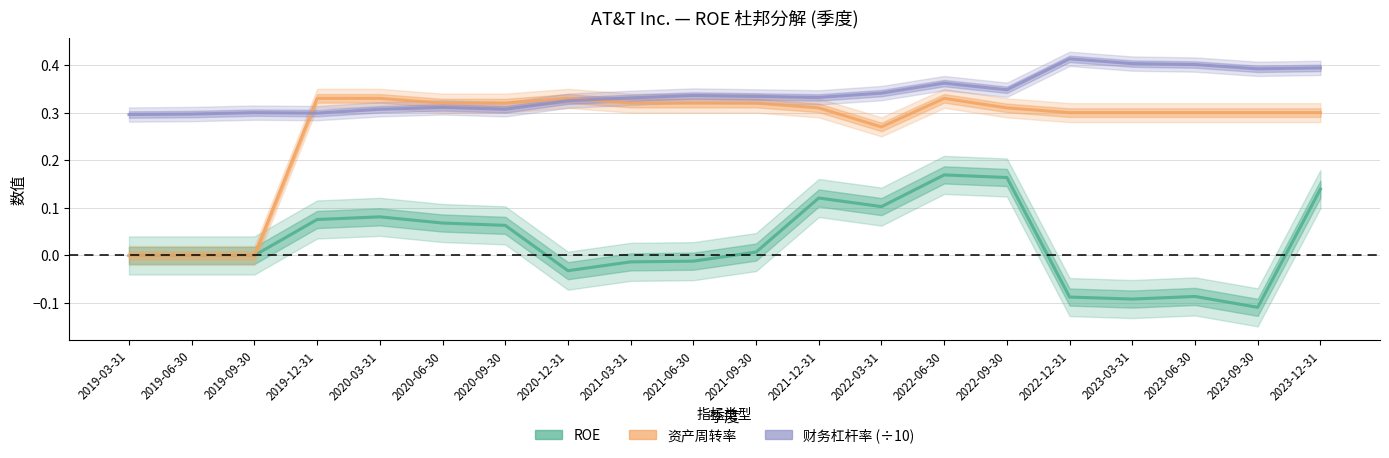

How many interior local peaks does the 资产周转率 series have?

2